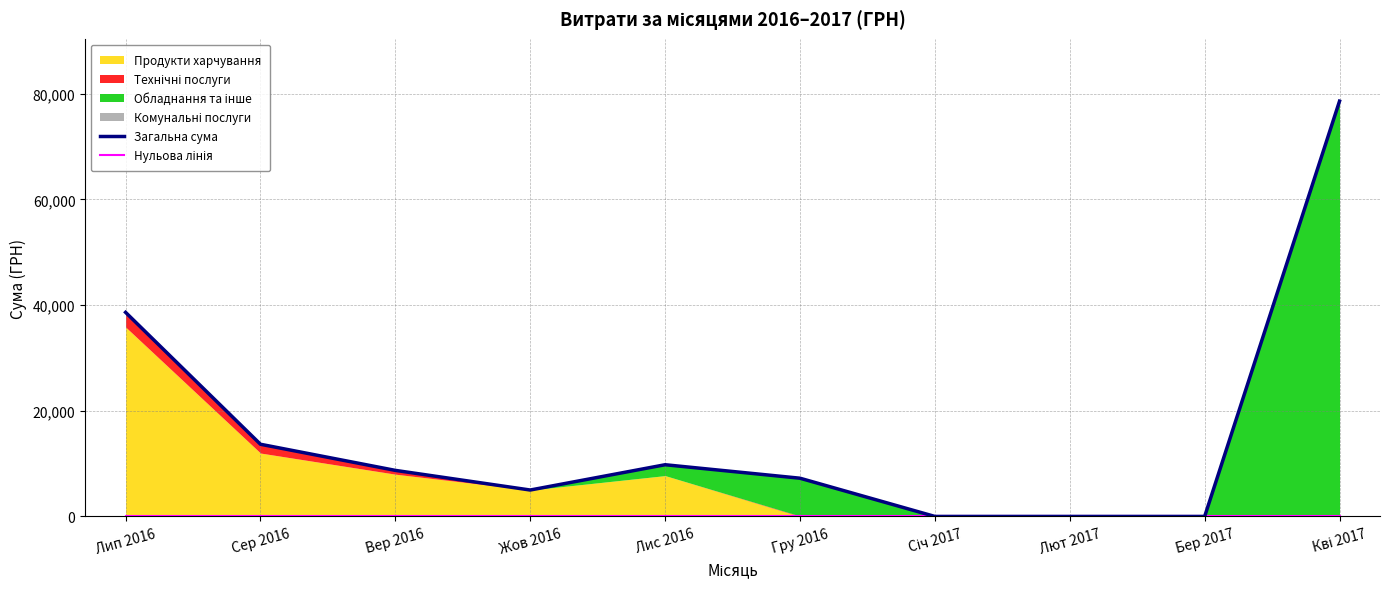

Reading left to right, list all the values displayed in this chart.

Загальна сума: 38625.2	13660.8	8717.0	5000.0	9786.2	7235.2	0.0	0.0	0.0	78600.0
Нульова лінія: 0.0	0.0	0.0	0.0	0.0	0.0	0.0	0.0	0.0	0.0